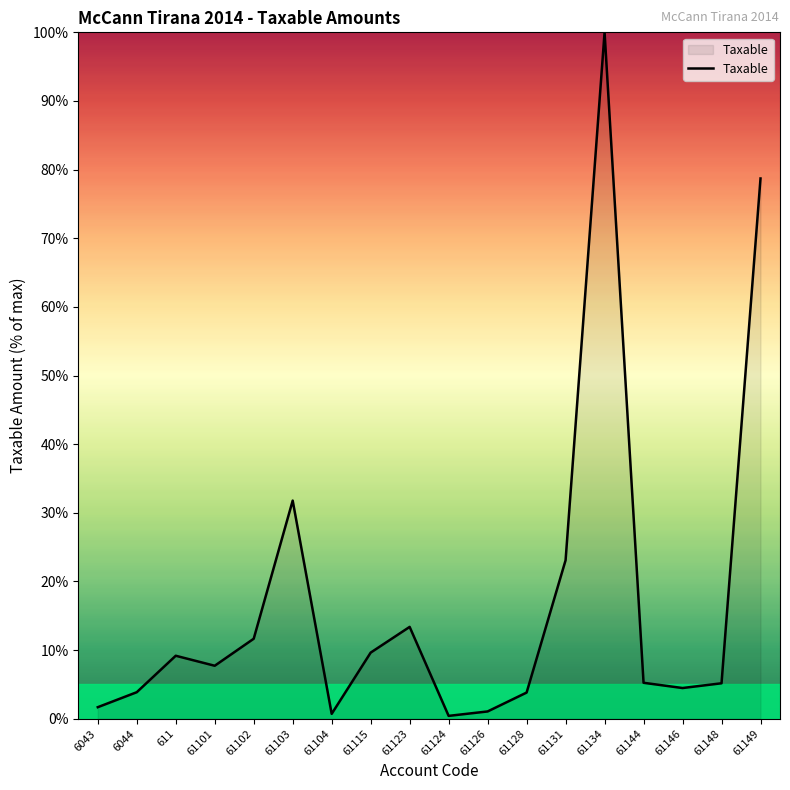

Count the number of data series in this chart.

1